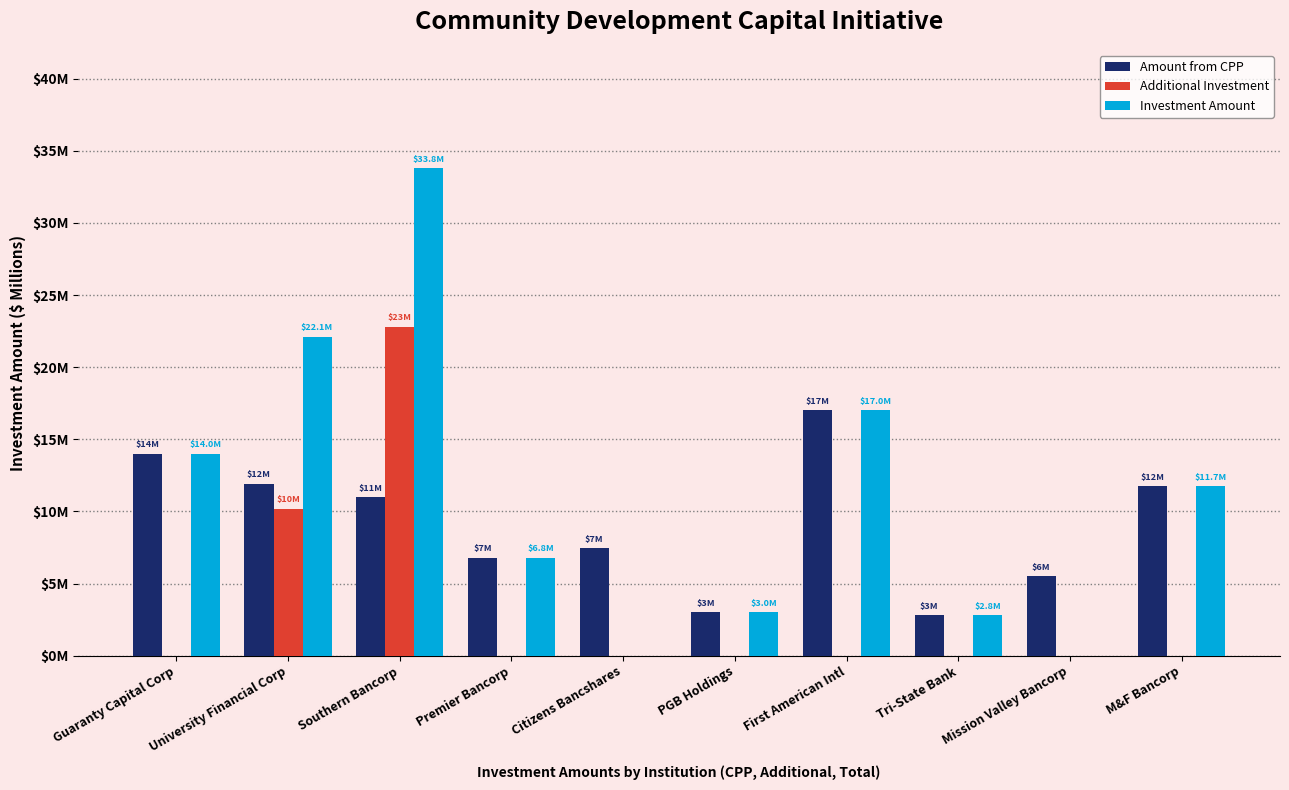

What is the average value of the Additional Investment series?

3.3